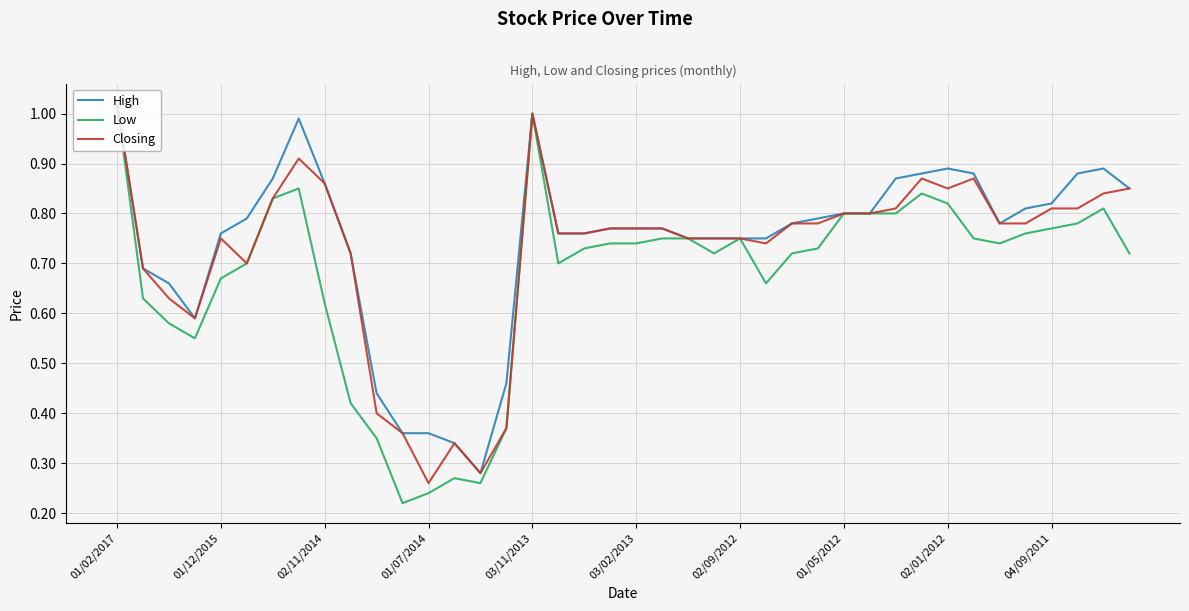

How many lines are shown in the chart?

3